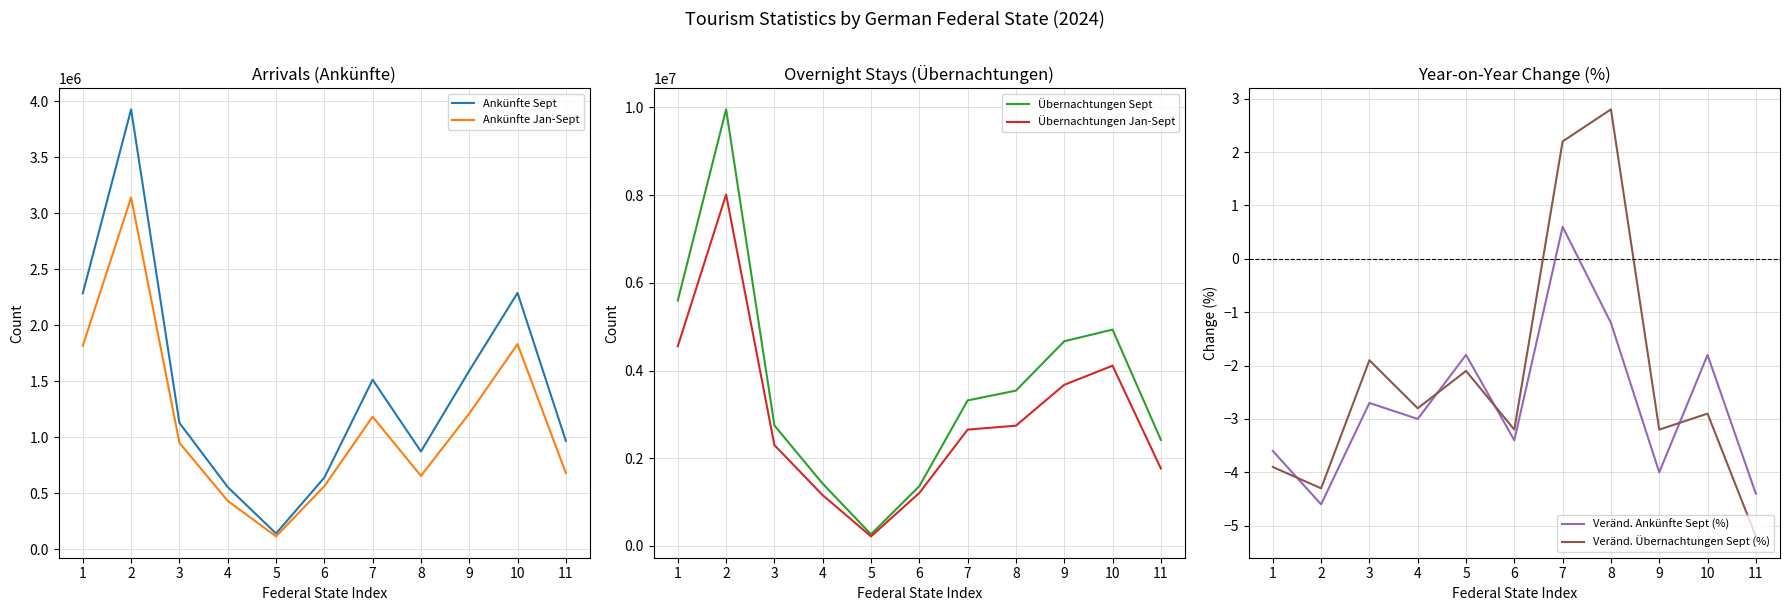

What is the maximum value shown in the chart?

9956211.0